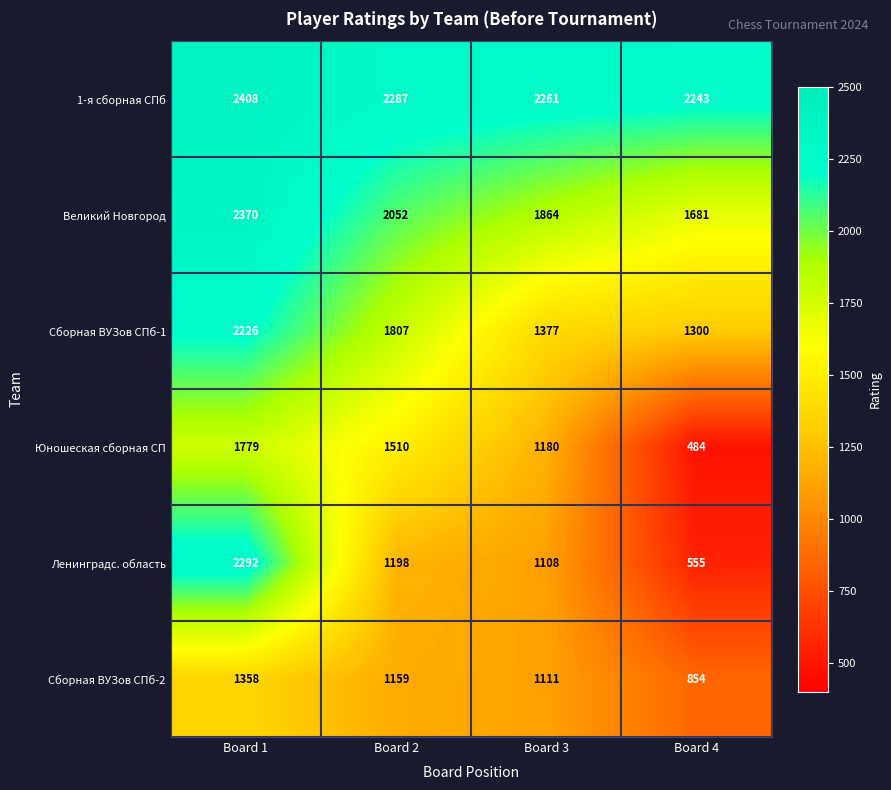

Reading left to right, transcribe all the data shown in this chart.

1-я сборная СПб: 2408	2287	2261	2243
Великий Новгород: 2370	2052	1864	1681
Сборная ВУЗов СПб-1: 2226	1807	1377	1300
Юношеская сборная СП: 1779	1510	1180	484
Ленинградс. область: 2292	1198	1108	555
Сборная ВУЗов СПб-2: 1358	1159	1111	854